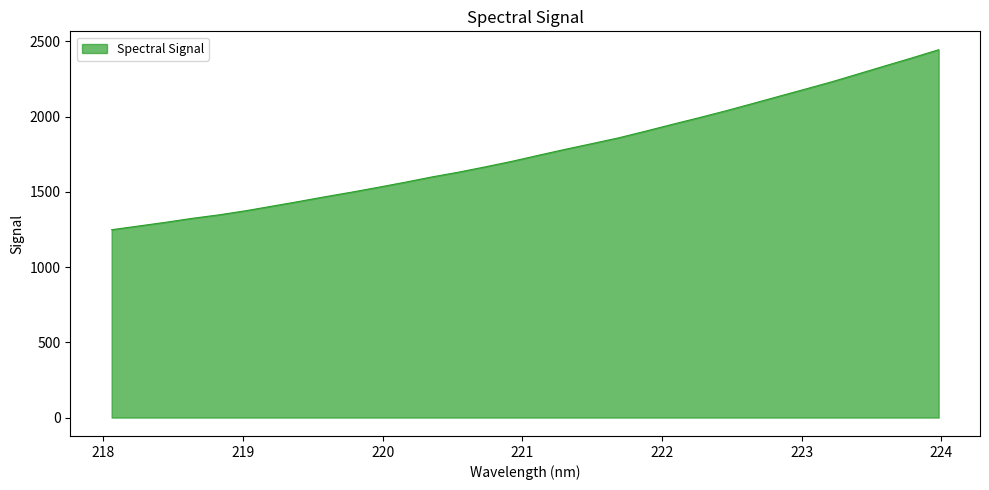

What is the maximum value shown in the chart?

2444.6